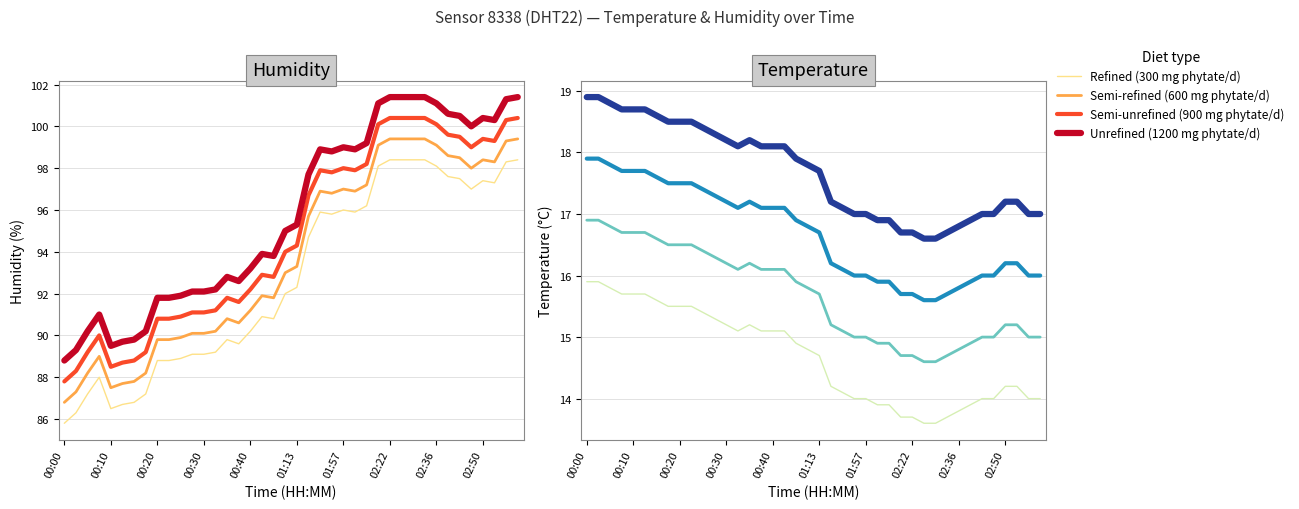

What is the minimum value shown in the chart?

13.6